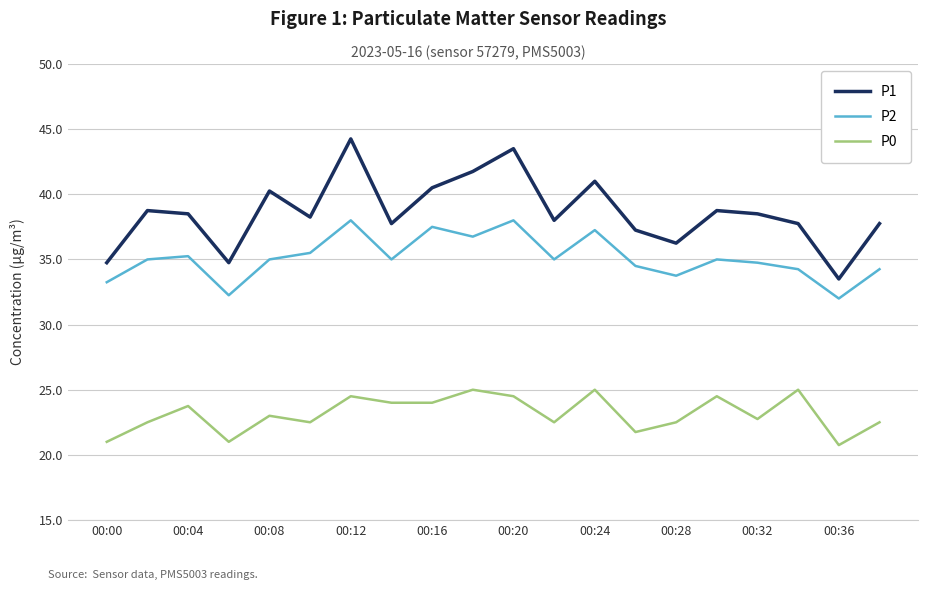

List the series in order of their overall mean, highest first.

P1, P2, P0